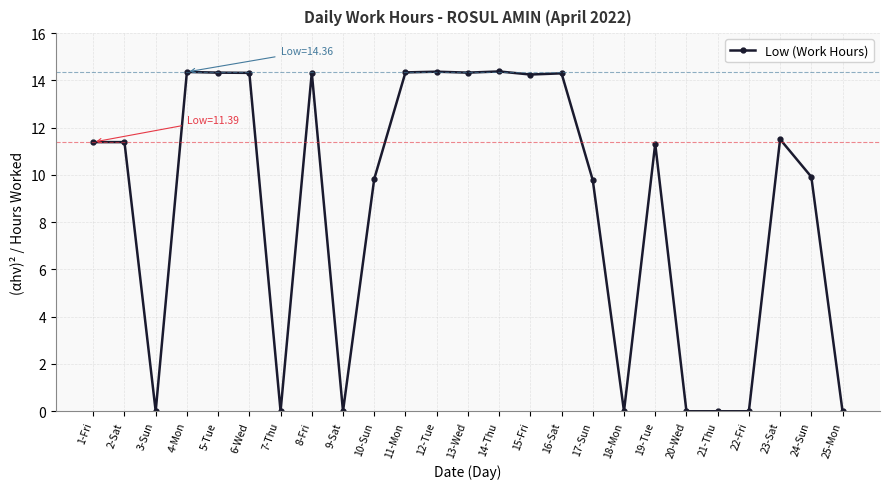

What is the greatest value displayed?

14.4